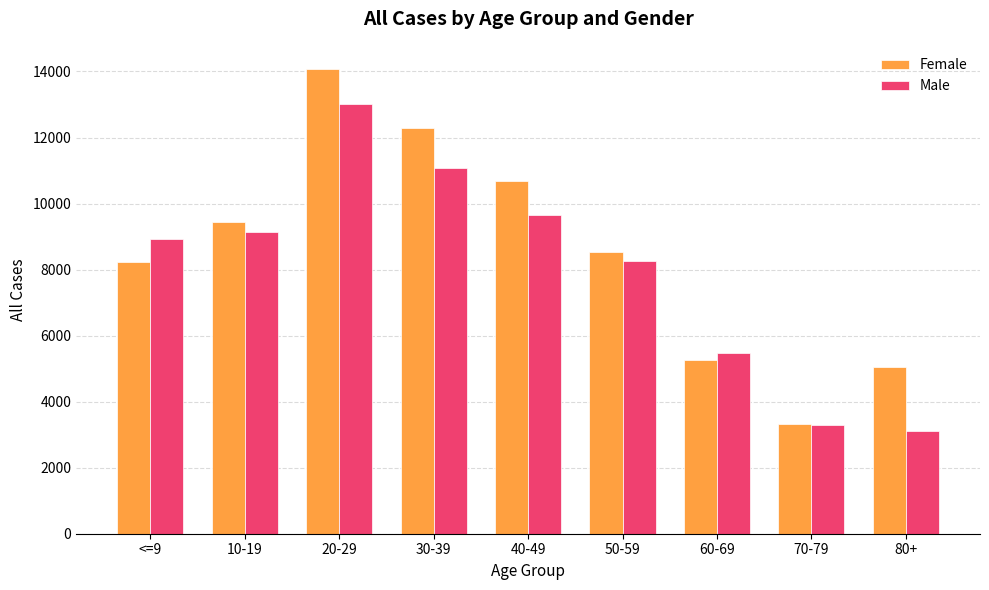

Between 20-29 and 80+, which series saw the biggest shift?

Male